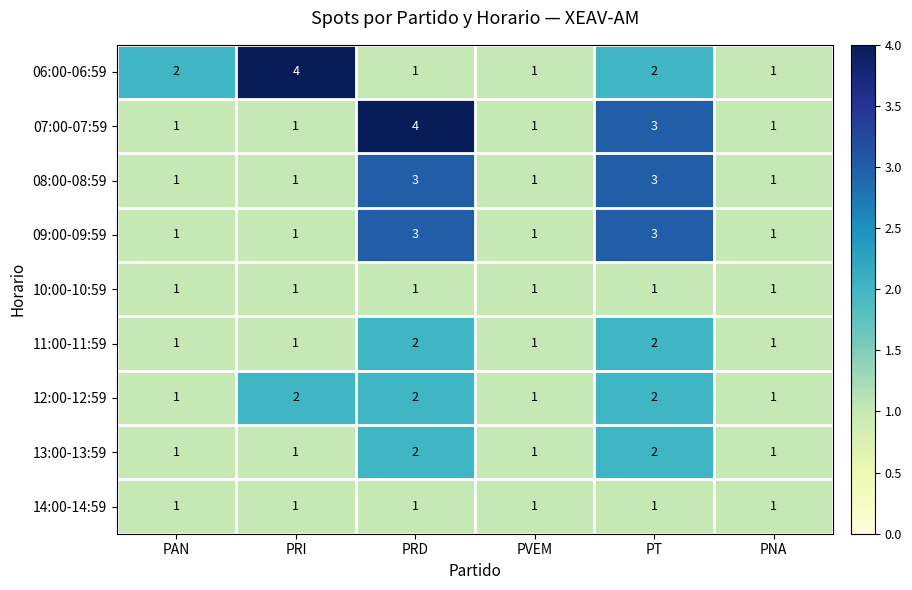

True or false: 10:00-10:59 has a value of 1 at PRI.

True